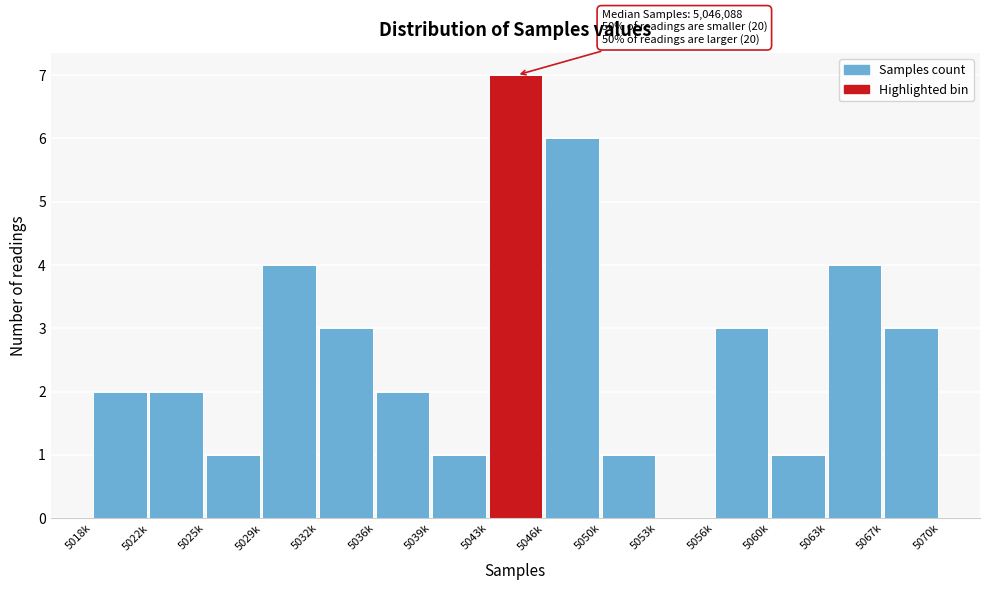

Reading right to left, list all the values displayed in this chart.

5067k=3	5063k=4	5060k=1	5056k=3	5053k=0	5050k=1	5046k=6	5043k=7	5039k=1	5036k=2	5032k=3	5029k=4	5025k=1	5022k=2	5018k=2